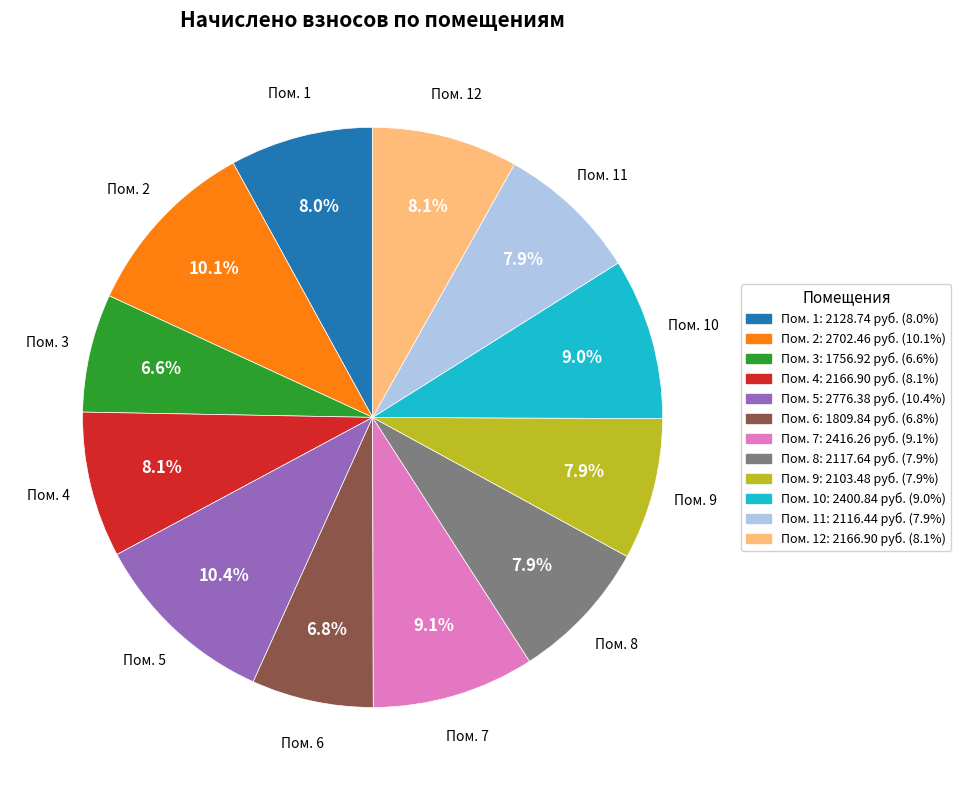

Is there a majority slice in this chart?

No